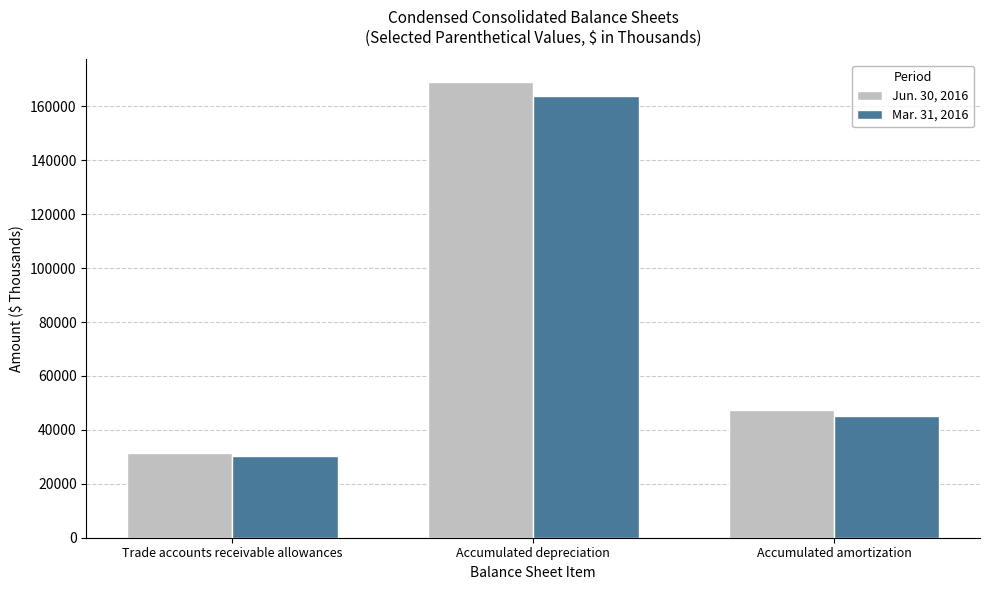

Is the value of Mar. 31, 2016 at Accumulated amortization greater than the value of Jun. 30, 2016 at Accumulated amortization?

No